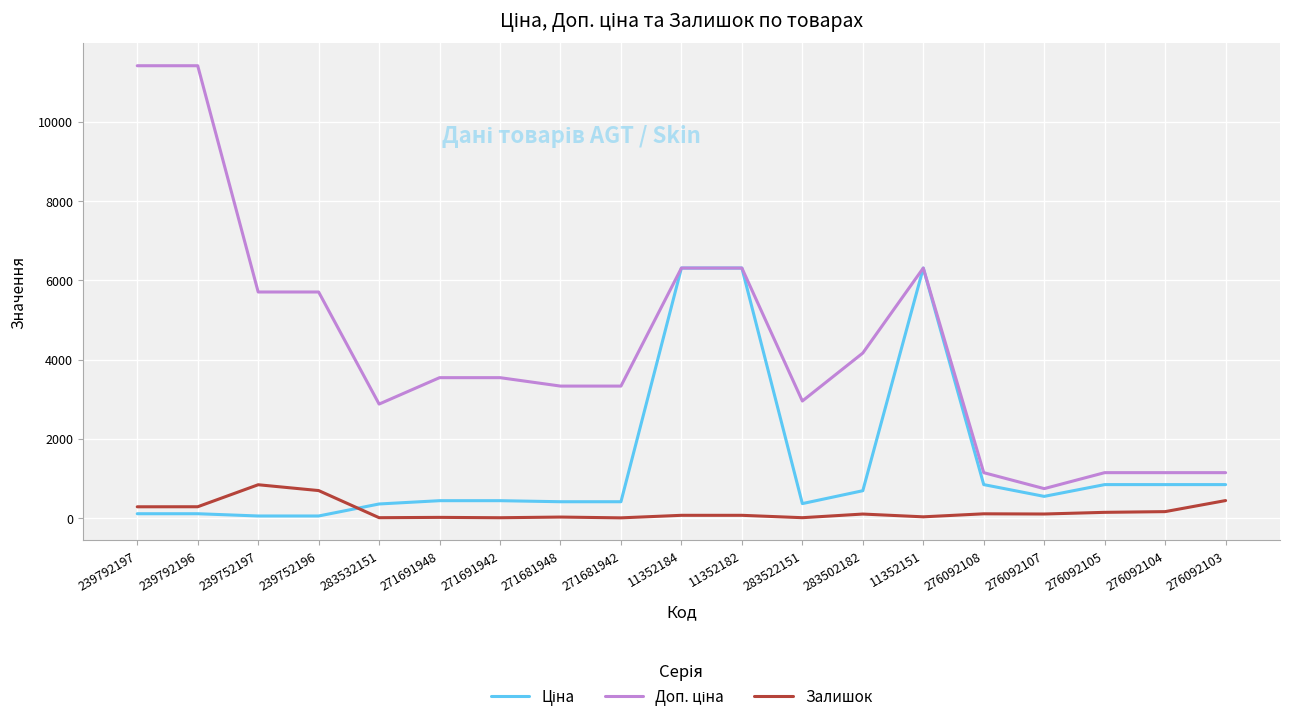

How many lines are shown in the chart?

3